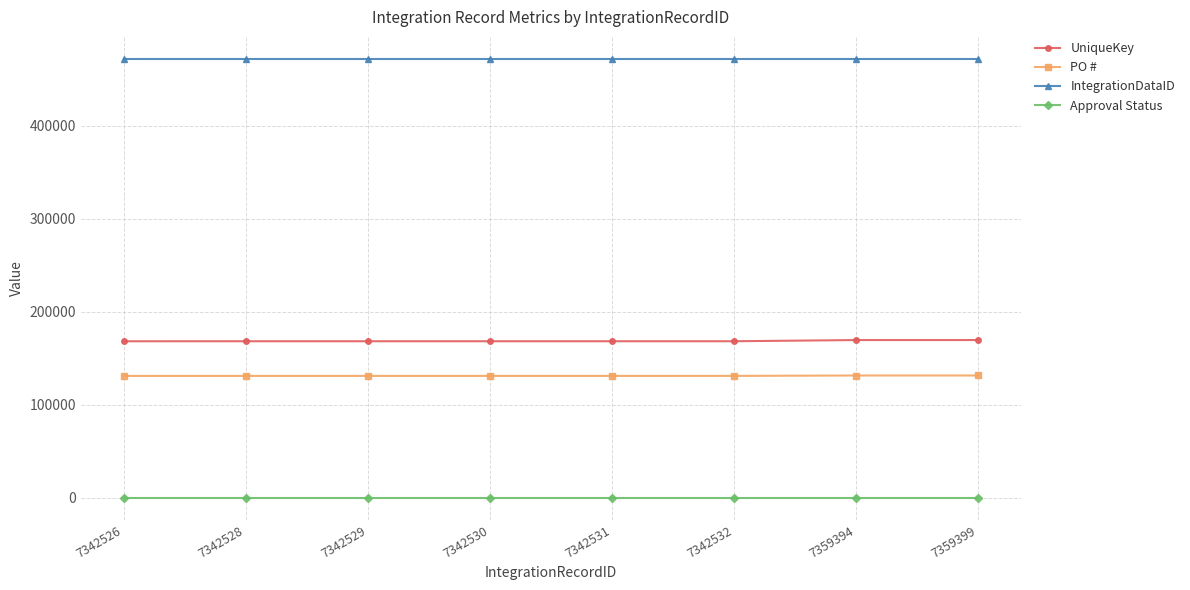

Rank the series at 7342530 from highest to lowest value.

IntegrationDataID, UniqueKey, PO #, Approval Status